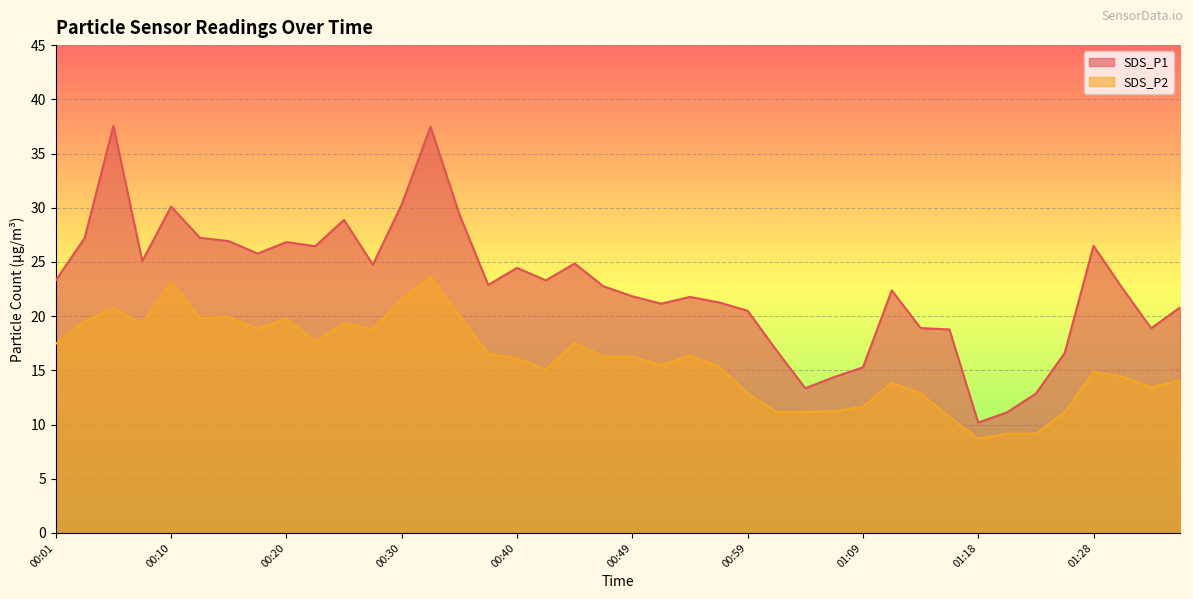

Reading right to left, transcribe all the data shown in this chart.

SDS_P1: 20.8	18.9	22.6	26.5	16.6	12.8	11.1	10.2	18.8	18.9	22.4	15.3	14.4	13.3	16.9	20.5	21.3	21.8	21.1	21.8	22.8	24.9	23.3	24.4	22.9	29.4	37.5	30.3	24.8	28.9	26.4	26.8	25.8	26.9	27.2	30.1	25.1	37.5	27.2	23.3
SDS_P2: 14.1	13.4	14.4	14.9	11.1	9.2	9.2	8.7	10.7	12.9	13.8	11.6	11.2	11.2	11.2	12.9	15.4	16.4	15.5	16.2	16.3	17.5	15.1	16.1	16.5	20.0	23.6	21.6	18.8	19.4	17.6	19.8	18.8	19.9	19.8	23.2	19.3	20.7	19.5	17.4